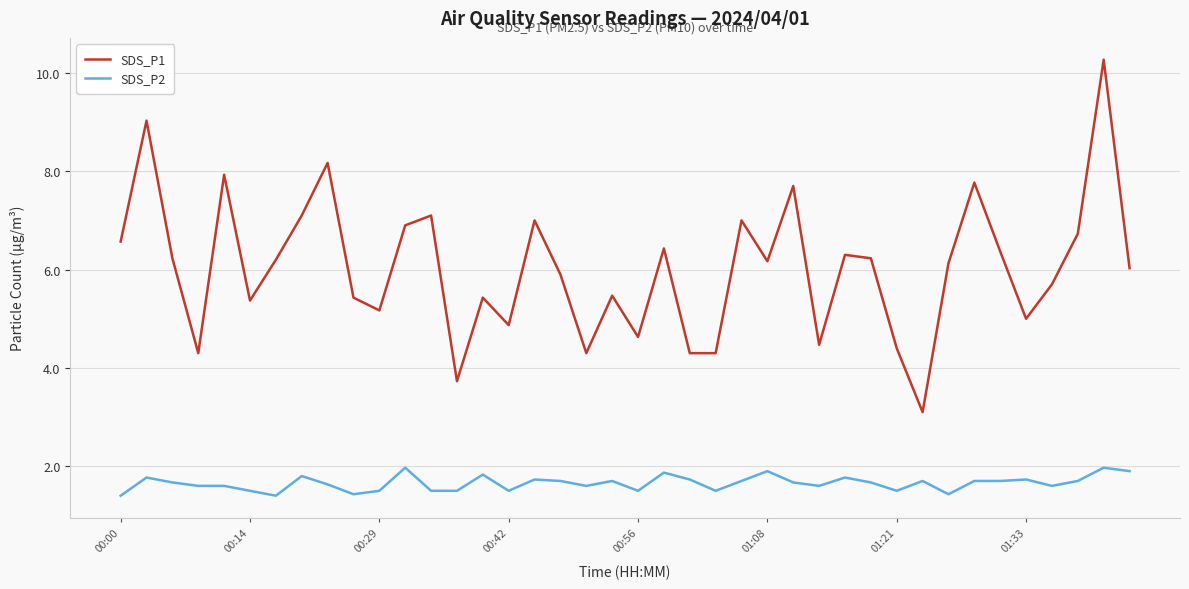

True or false: SDS_P1 and SDS_P2 intersect in this chart.

False